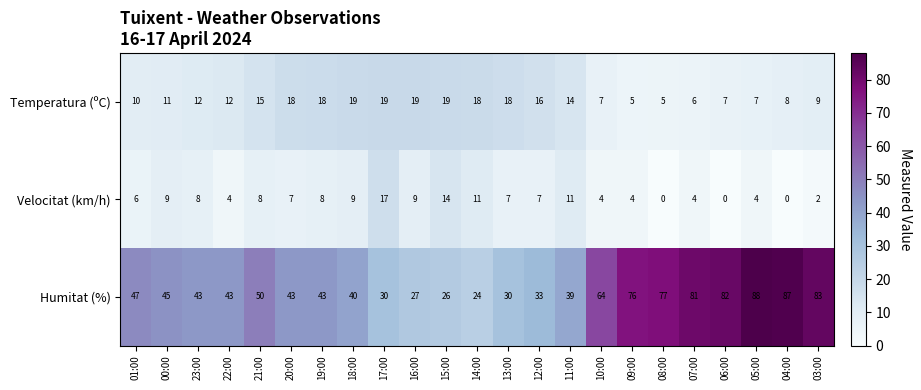

At how many categories does at least one series exceed 54?

8